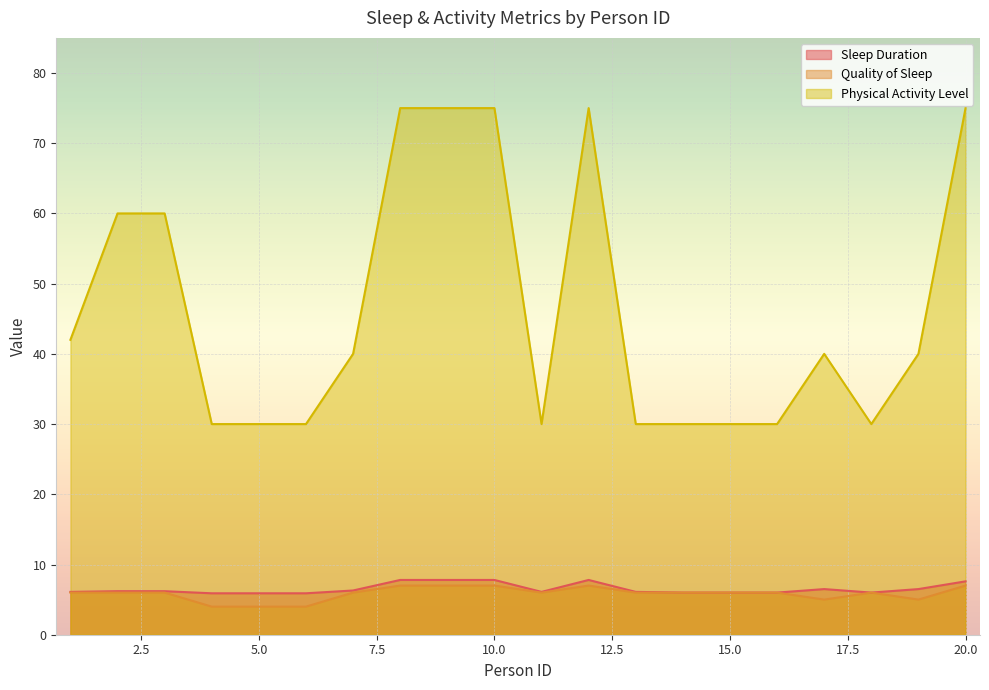

The Physical Activity Level series shows 30.0 at 15.0. True or false?

True